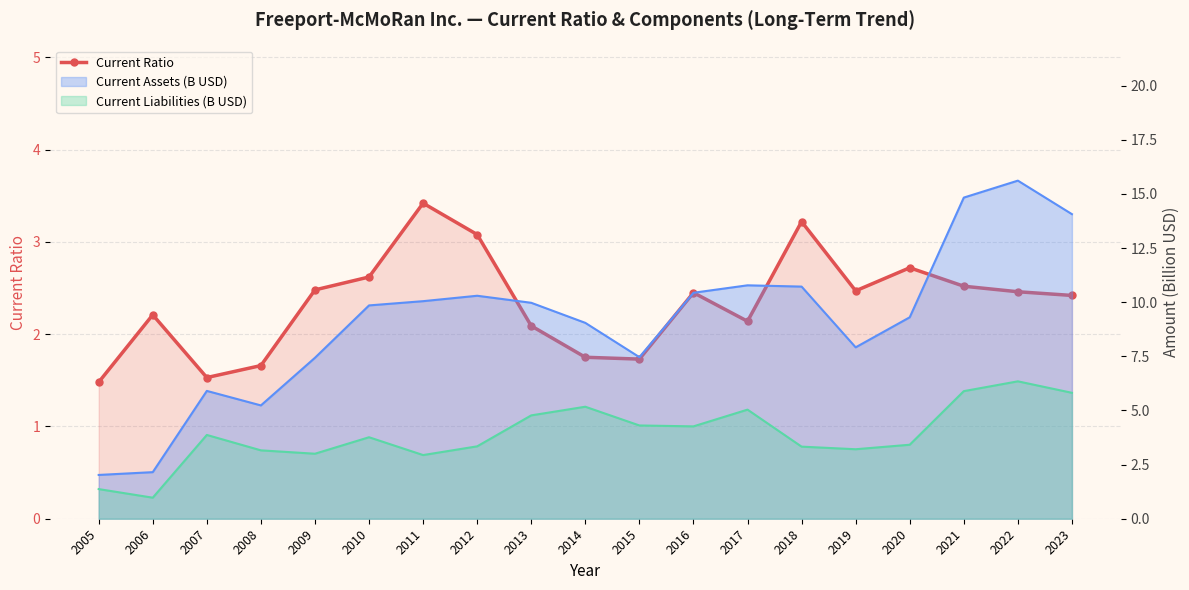

What is the change in value from 2007 to 2017?

+0.6